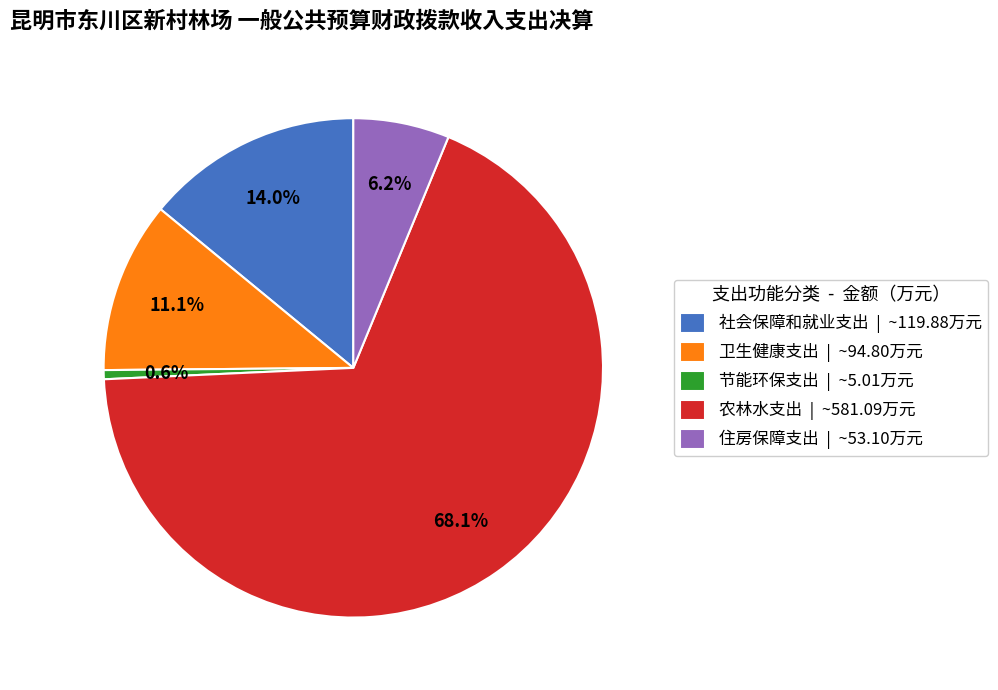

What is the majority slice?

农林水支出